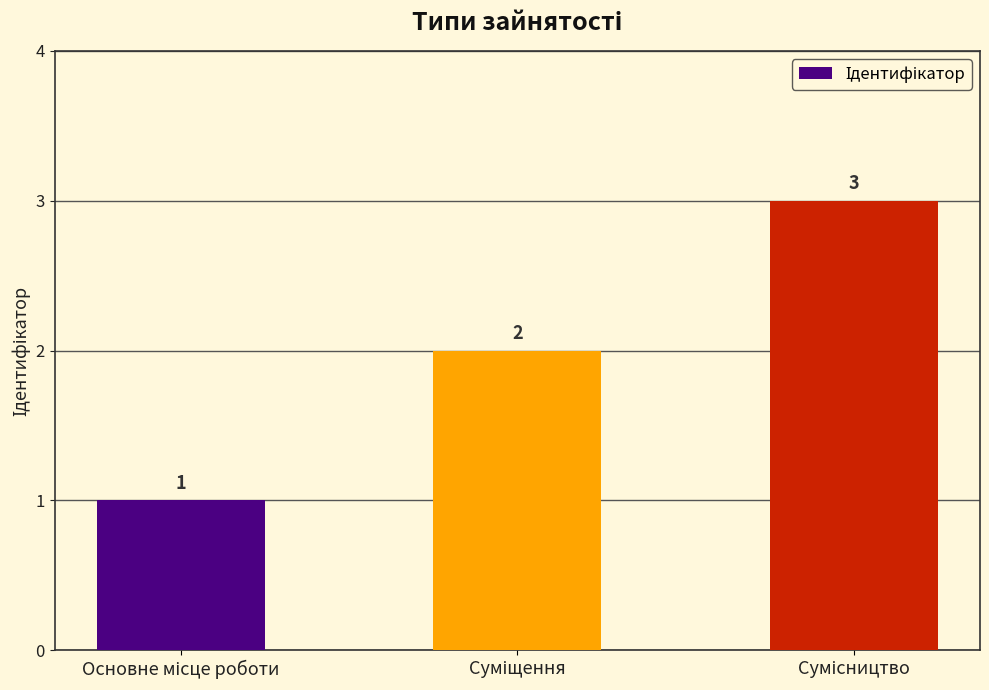

How many values are between 1 and 3?

3